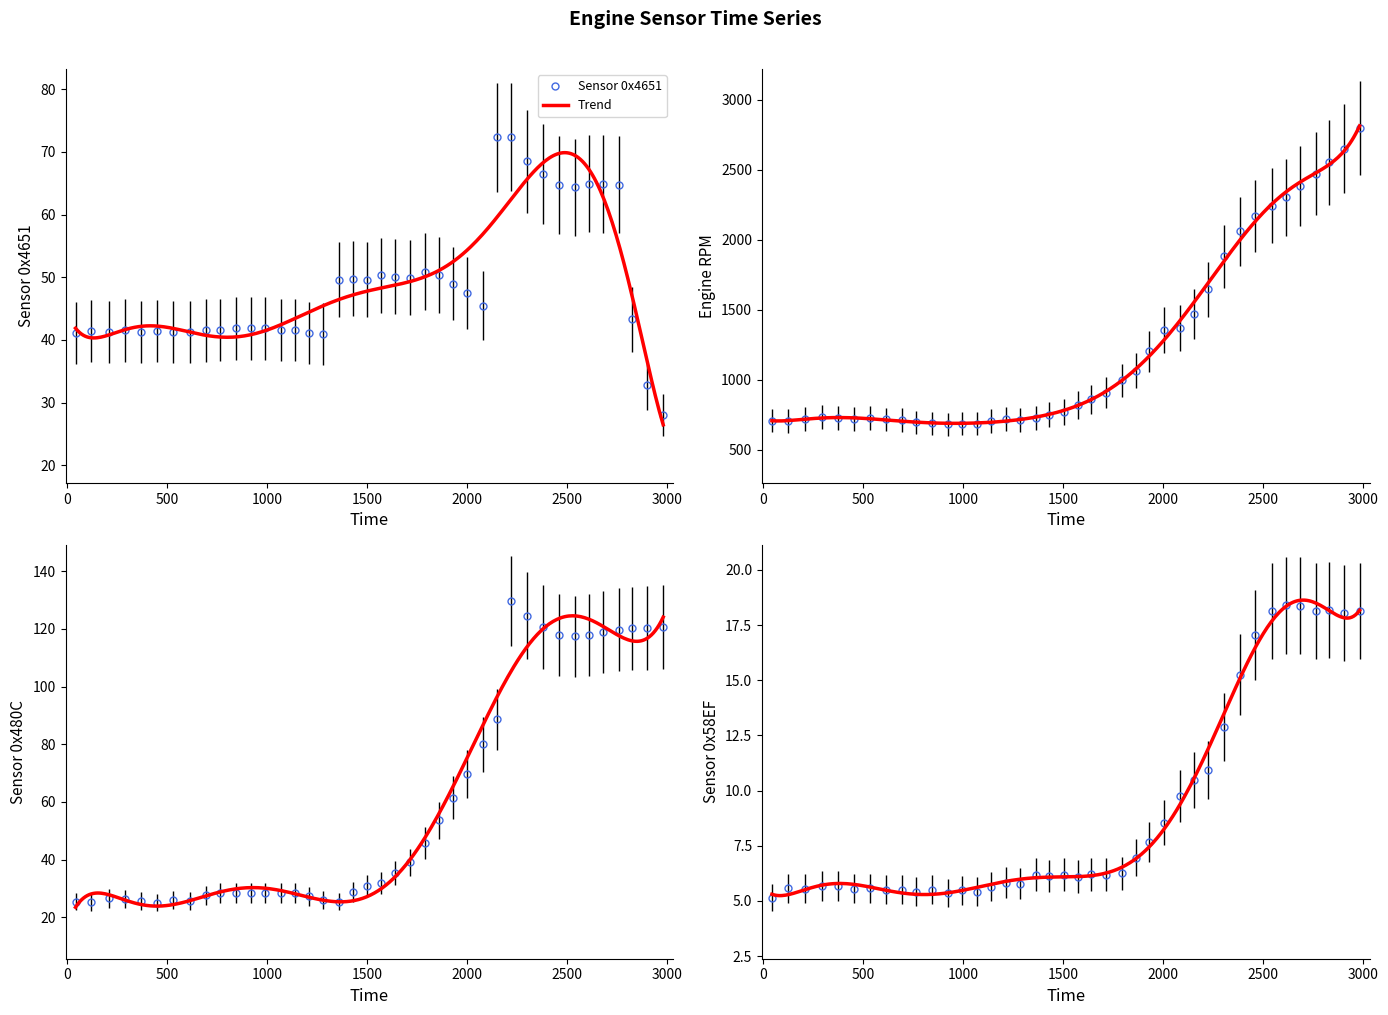

Which series has the widest spread of values?

STAT_MOTORDREHZAHL_WERT